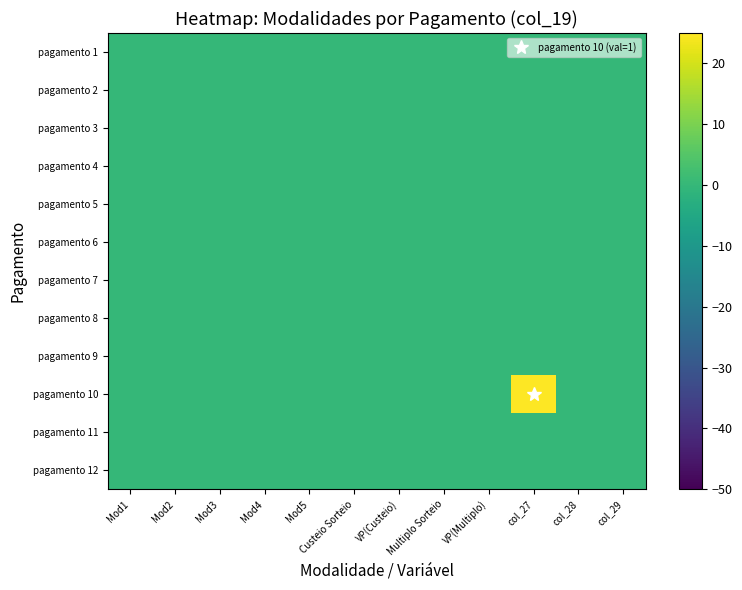

Rank the series at Mod3 from lowest to highest value.

pagamento 1, pagamento 2, pagamento 3, pagamento 4, pagamento 5, pagamento 6, pagamento 7, pagamento 8, pagamento 9, pagamento 10, pagamento 11, pagamento 12